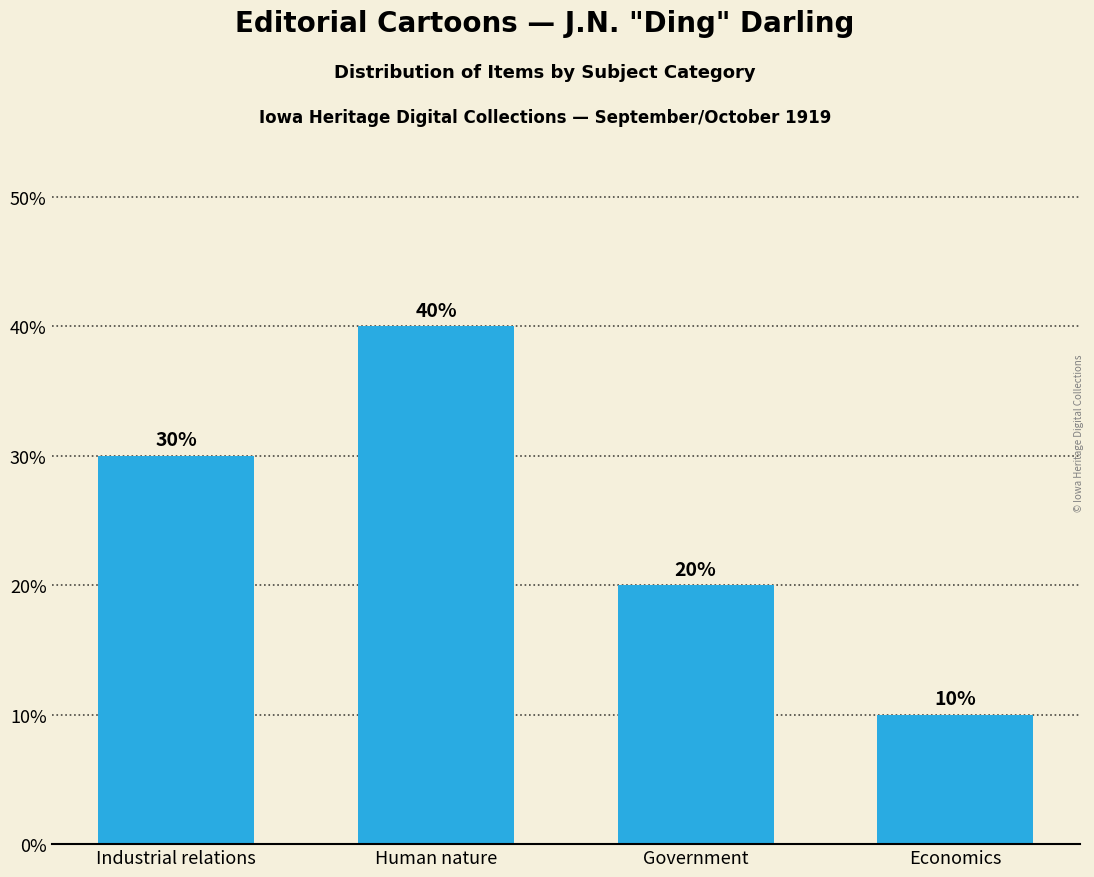

At which category does the chart reach its minimum across all series?

Economics